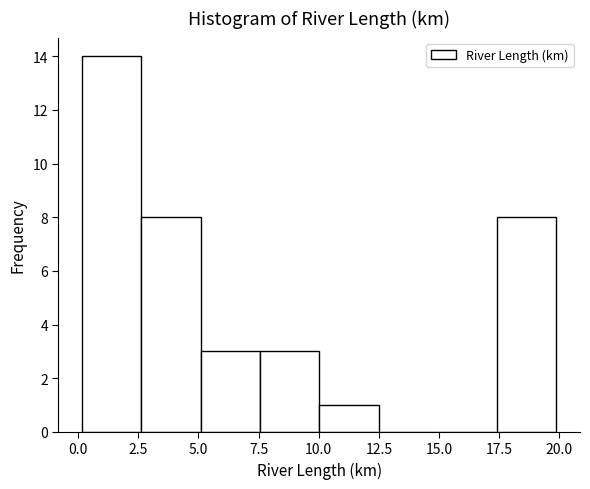

Over which range of the x-axis is the bar tallest?

0.0 to 2.5